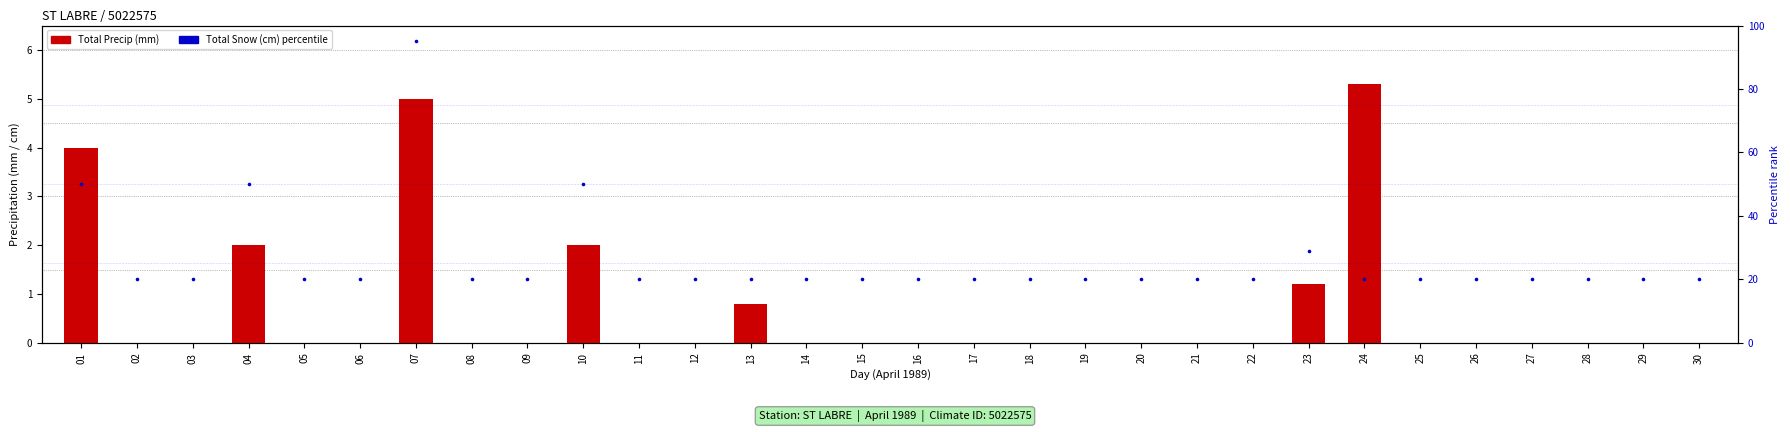

What is the total value across all series at 11?

20.0